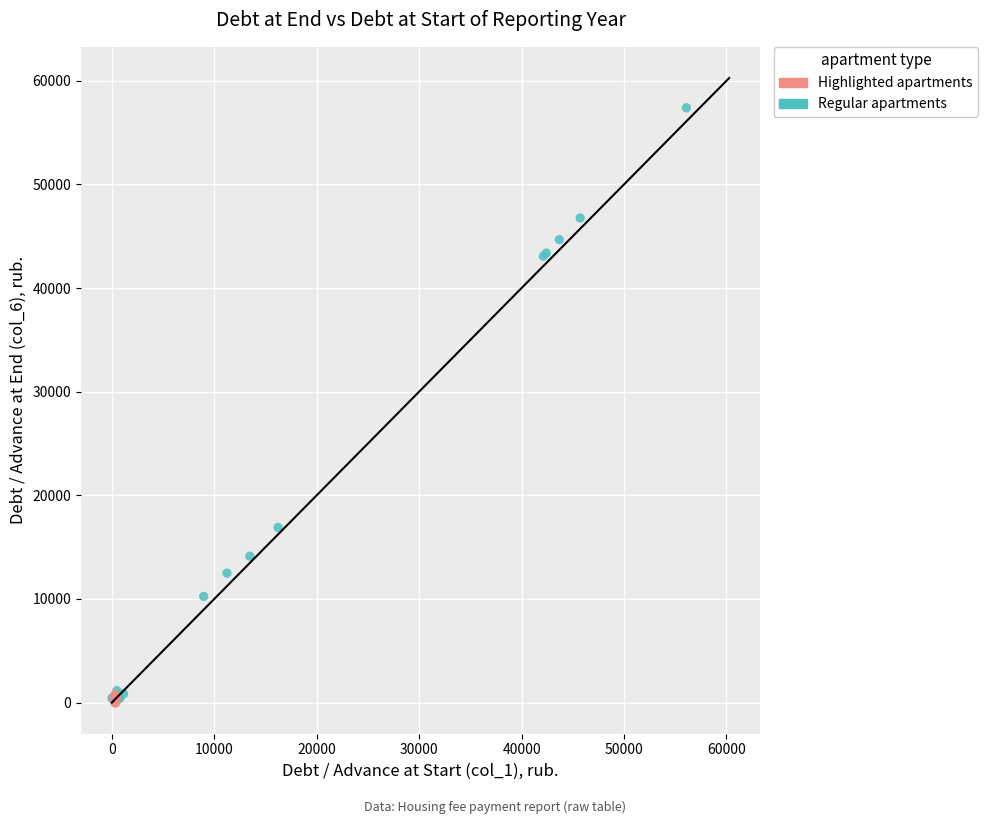

Which series has the largest Y range (max minus min)?

Regular apartments